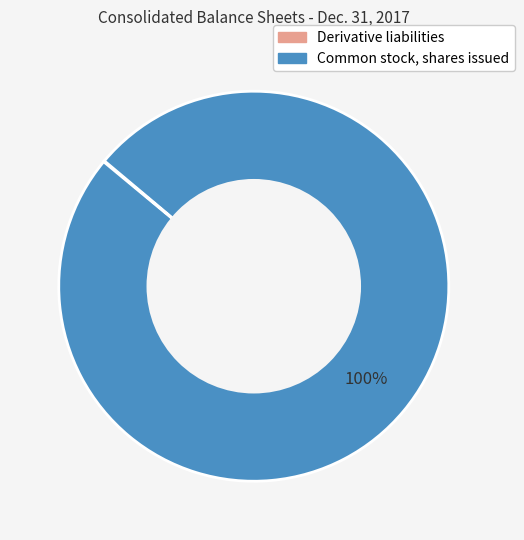

The Common stock, shares issued slice represents 100% of the pie. True or false?

True